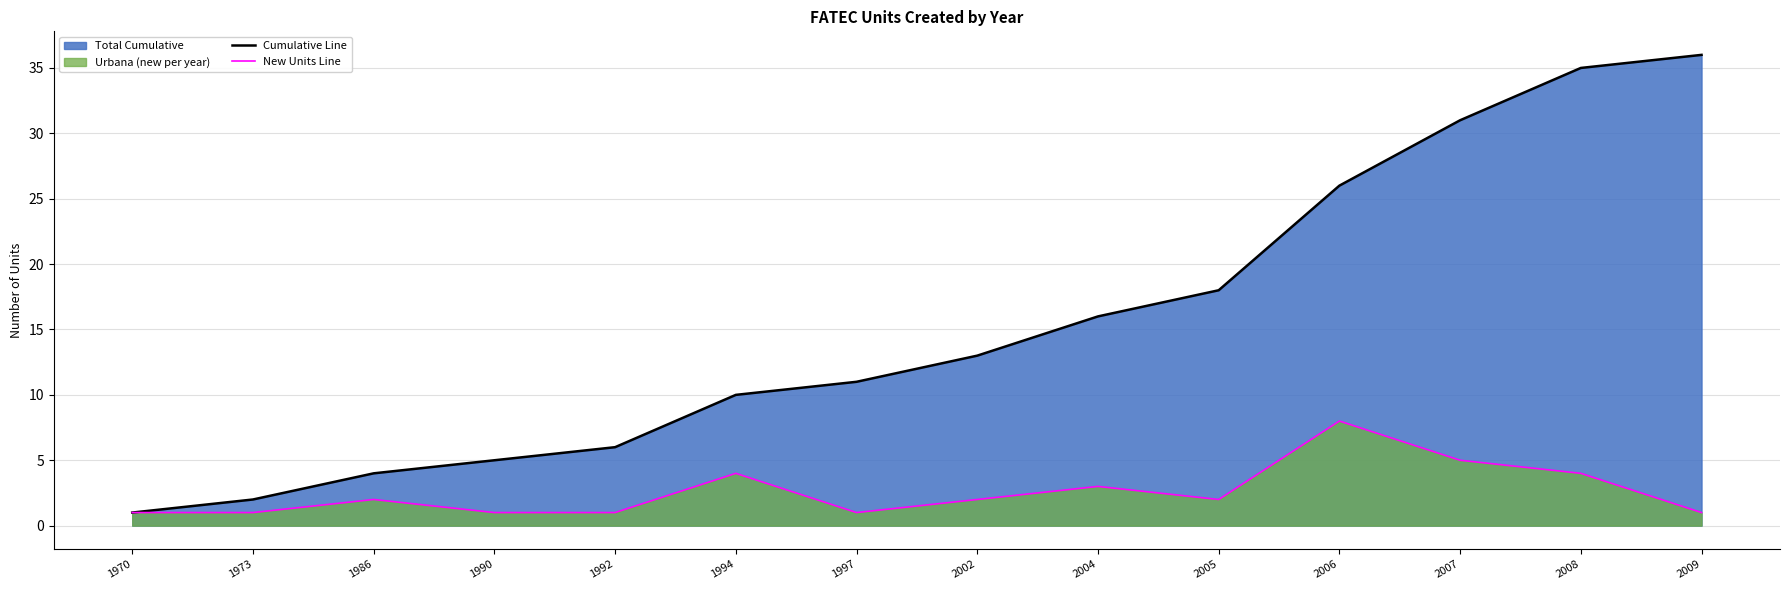

Which has a higher value, 1992 or 2002?

2002